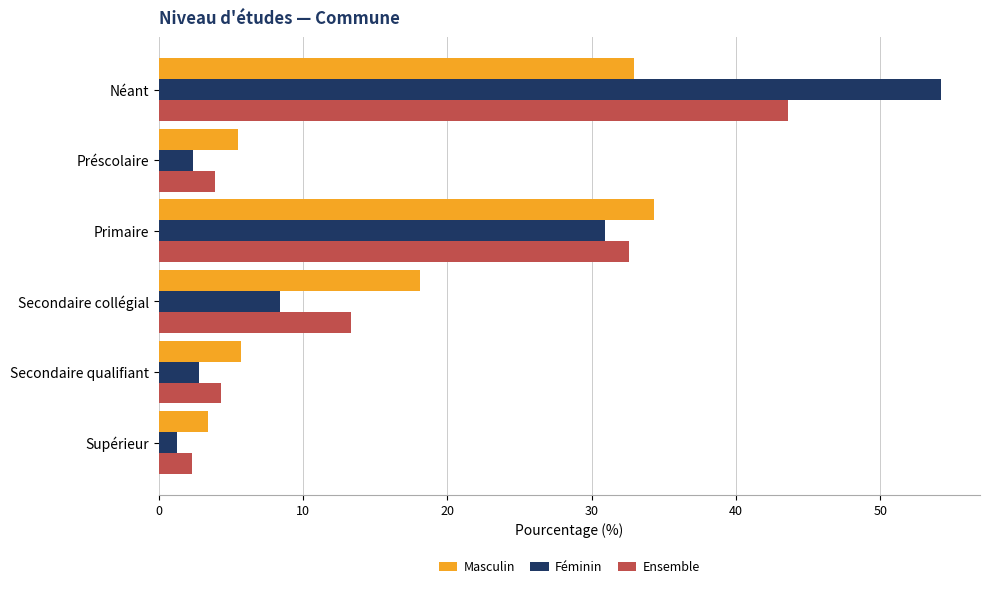

What is the highest value of the Masculin series?

34.3